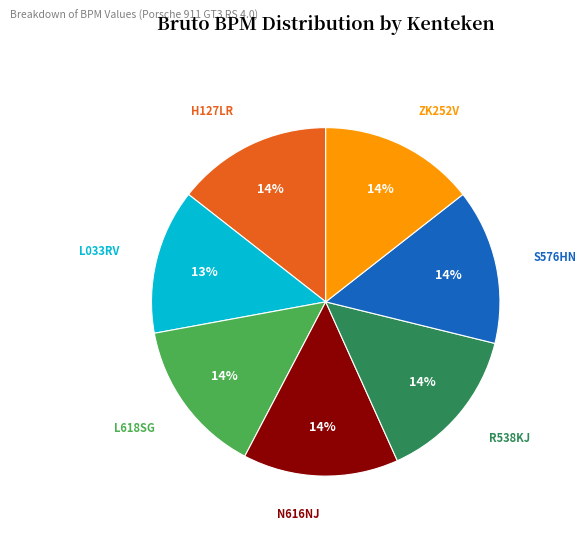

Combined, do S576HN and ZK252V account for over 50%?

No